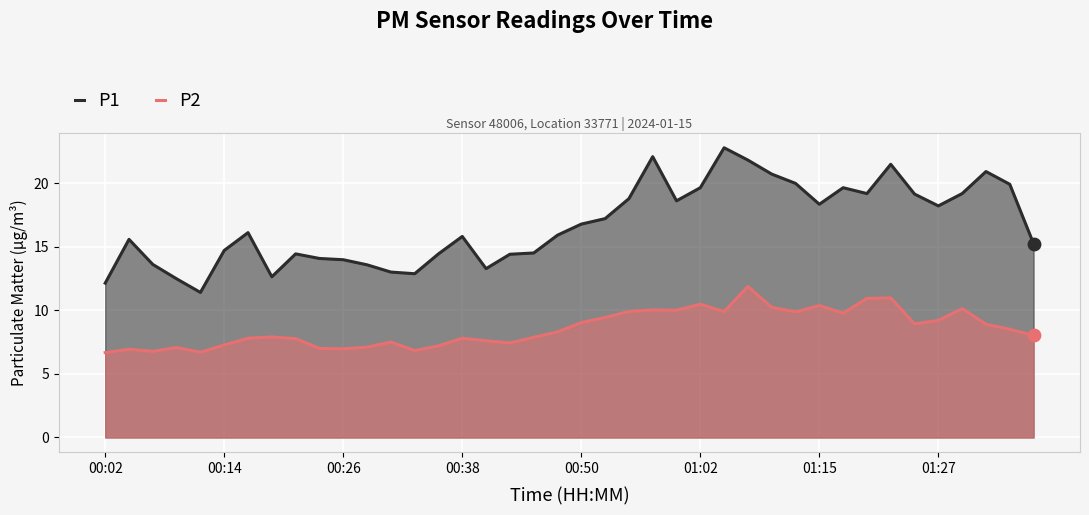

Which series contains the highest Y value?

P1